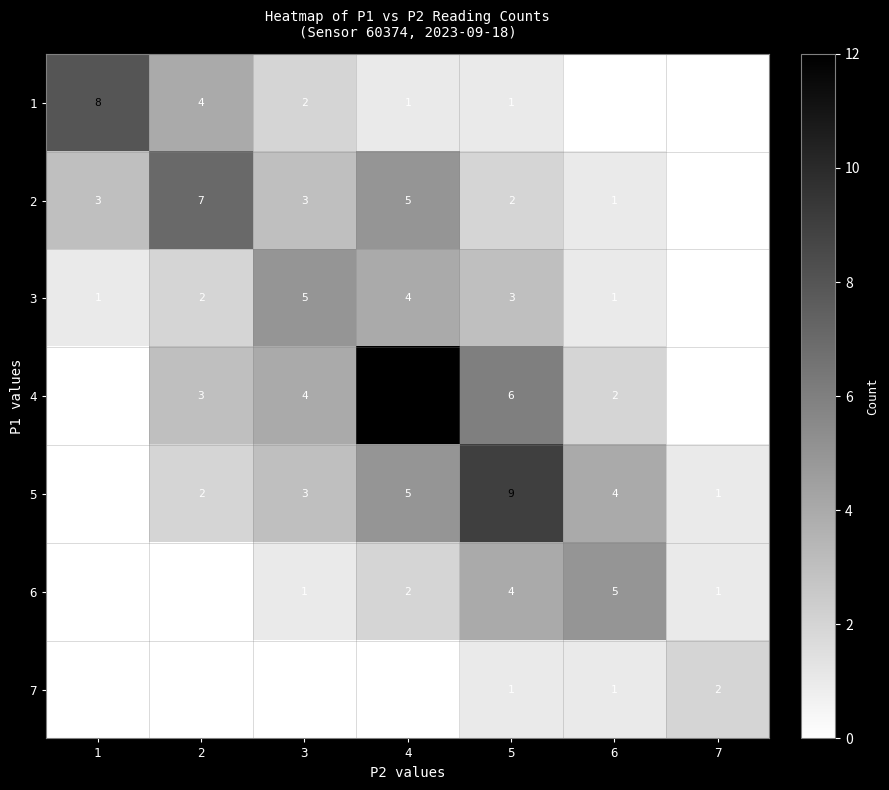

The 4 series shows 2 at 5. True or false?

False